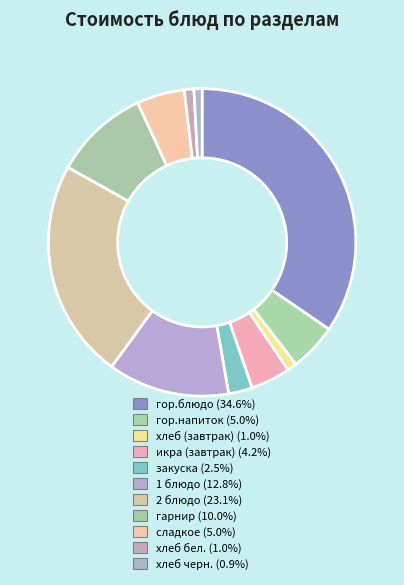

Is there a majority slice in this chart?

No